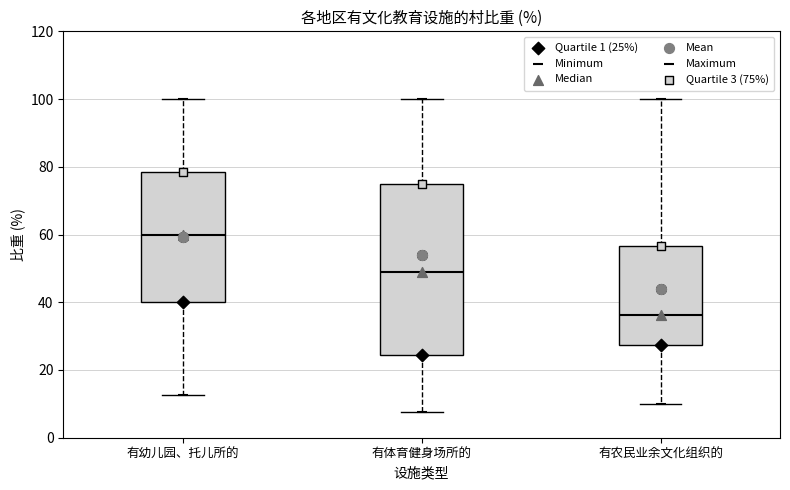

Which box is the tallest, from its lower edge to its upper edge?

有体育健身场所的